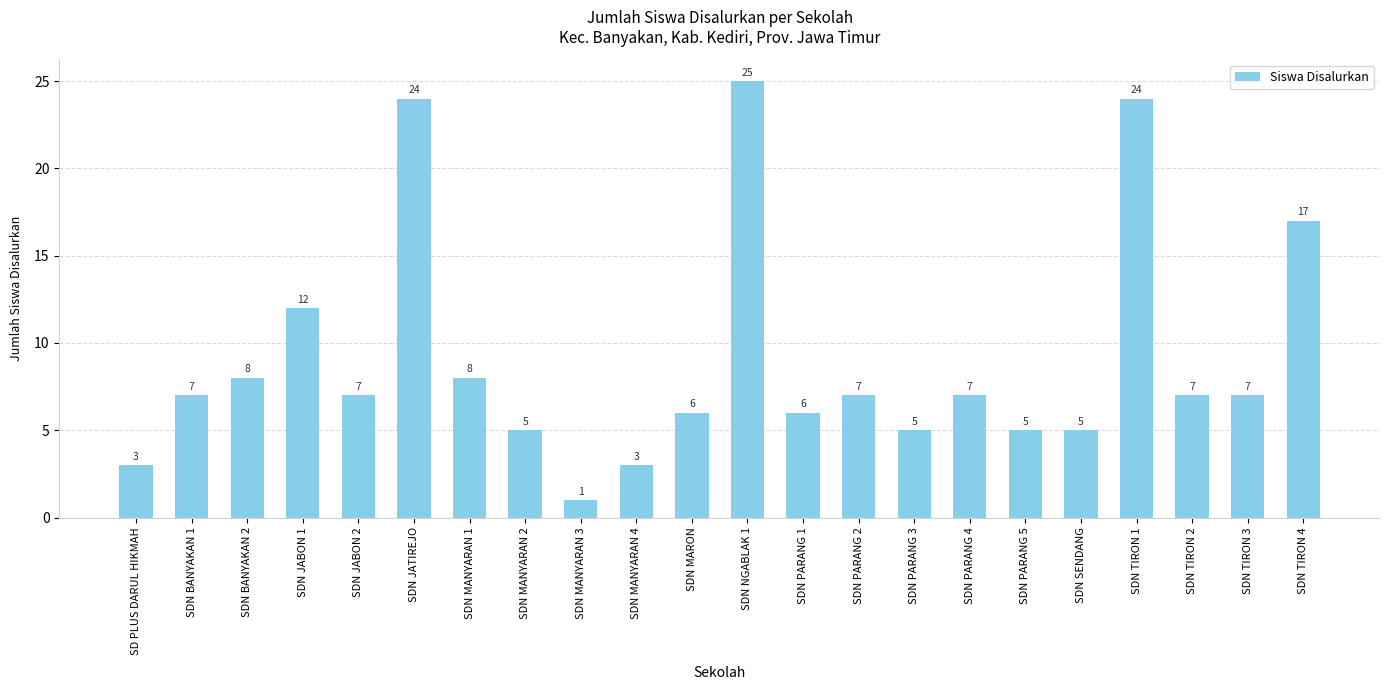

Is it true that the value at SDN PARANG 2 is 4?

False